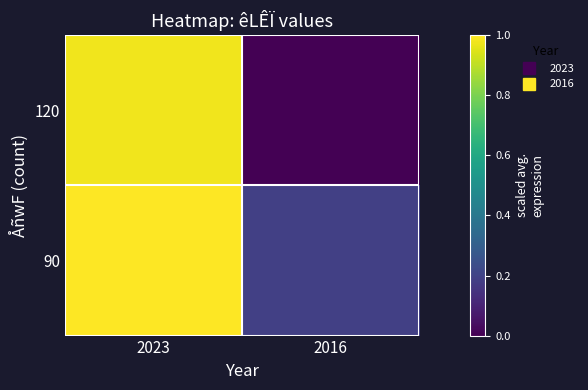

At which category does the chart reach its minimum across all series?

2016